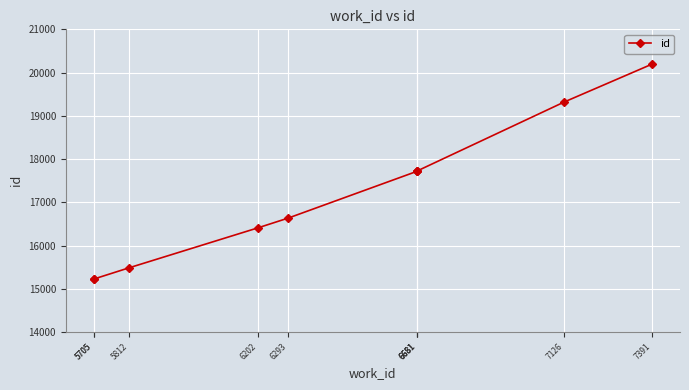

Reading right to left, extract all data points from this chart.

7391=20196	7126=19321	6681=17723	6681=17721	6681=17717	6293=16638	6202=16413	5812=15487	5705=15226	5705=15223